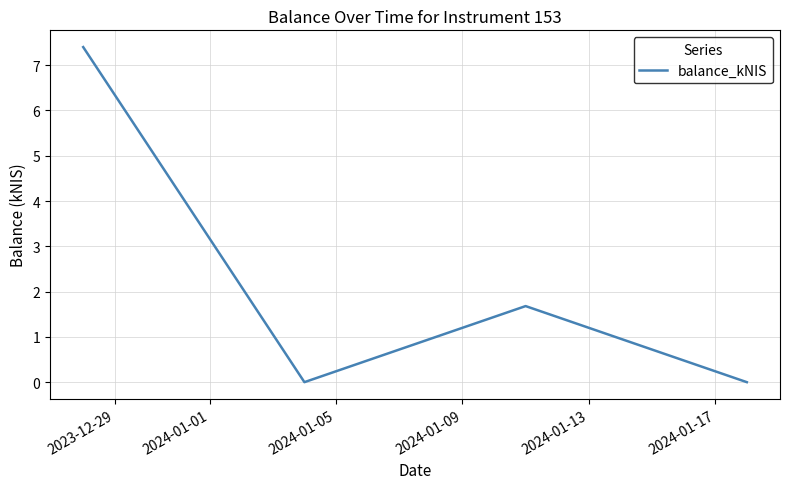

How many interior local peaks (higher than both neighbors) does the data have?

1